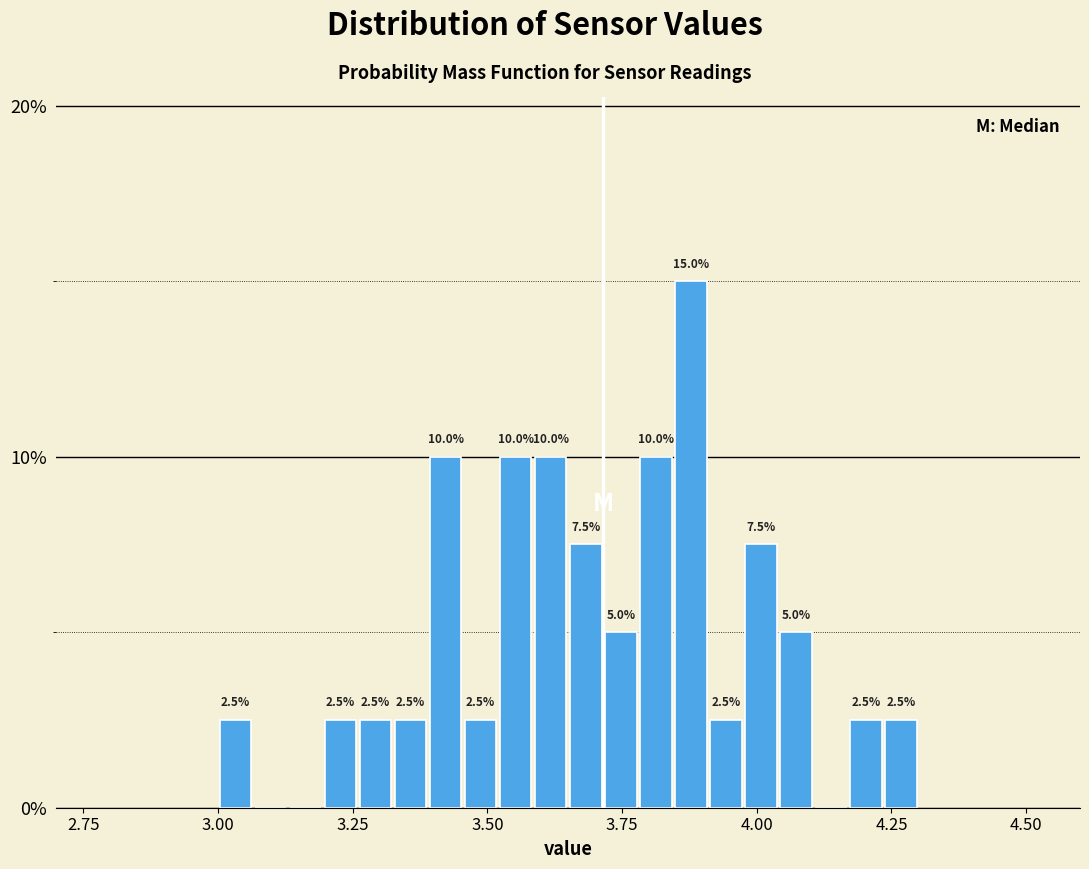

Read against the x-axis, roughly where is the centre of the tallest bar?

3.90